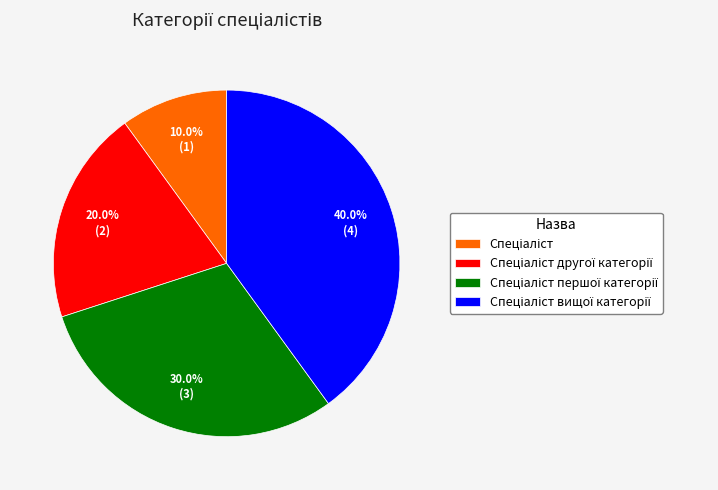

Is there any slice that represents more than half of the pie?

No